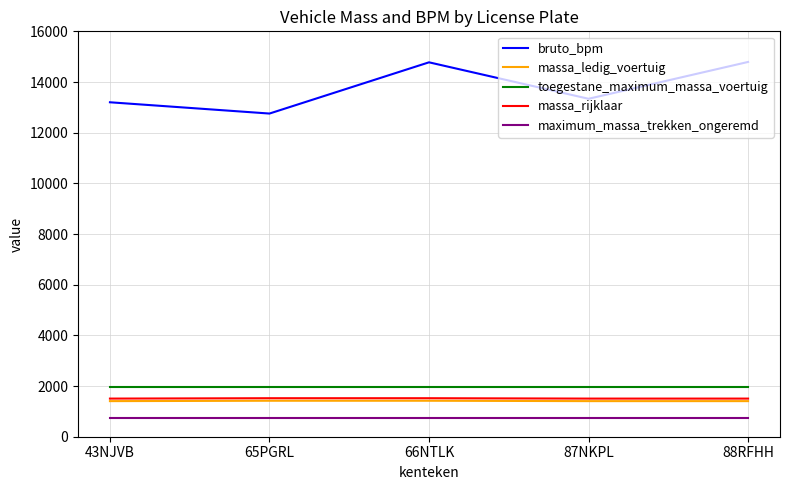

What is the maximum value for massa_ledig_voertuig?

1420